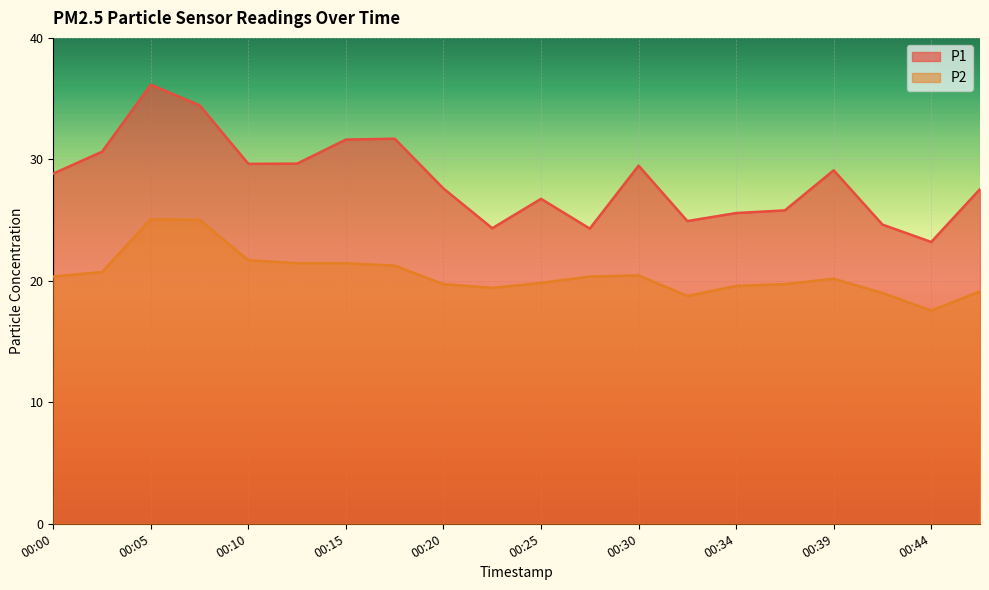

What is the minimum value shown in the chart?

17.6